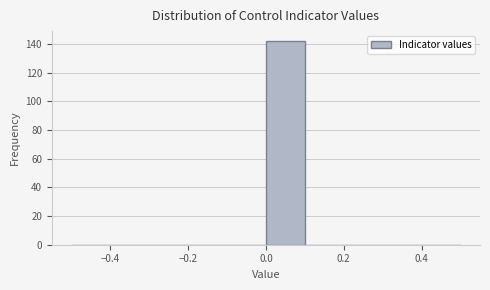

Reading left to right, list every bar in this chart as the range it spans on the x-axis followed by its height. The values are not printed on the chart, so give them approximately, as read against the axis.

-0.5 to -0.4: 0
-0.4 to -0.3: 0
-0.3 to -0.2: 0
-0.2 to -0.1: 0
-0.1 to 0.0: 0
0.0 to 0.1: 142
0.1 to 0.2: 0
0.2 to 0.3: 0
0.3 to 0.4: 0
0.4 to 0.5: 0